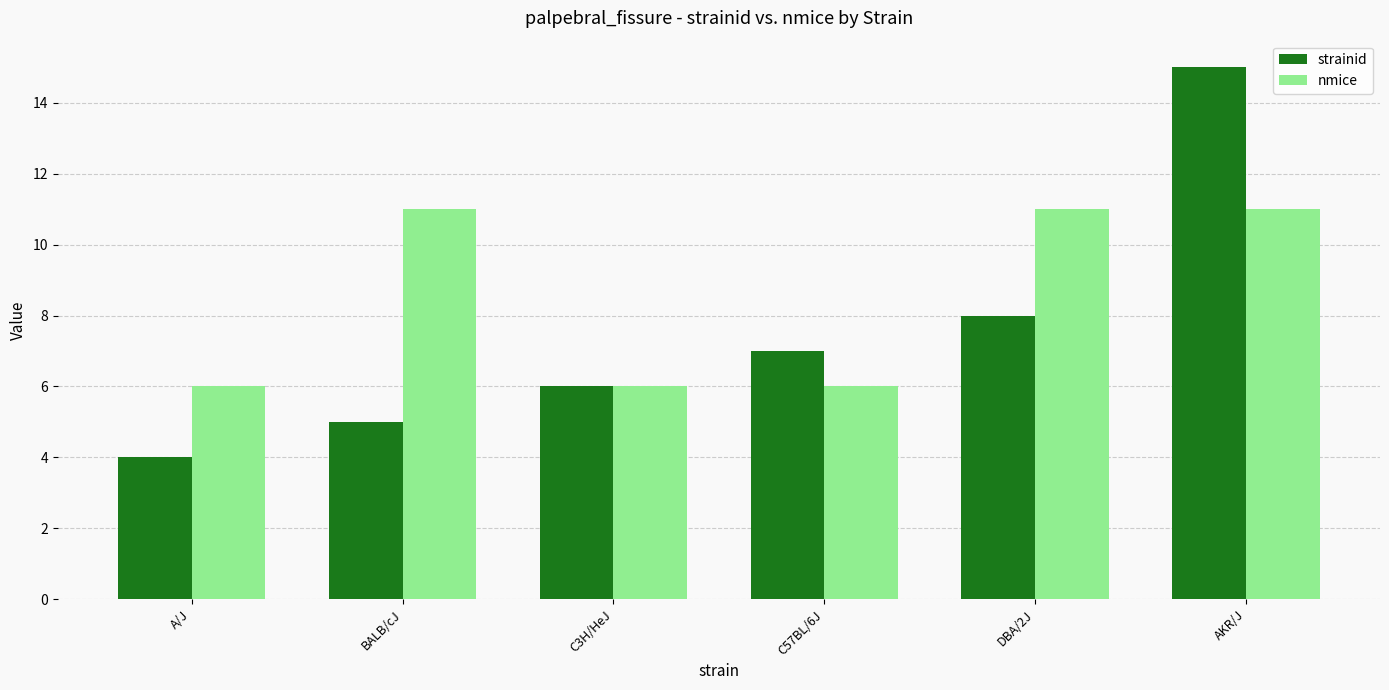

How many bars are there in each group?

2